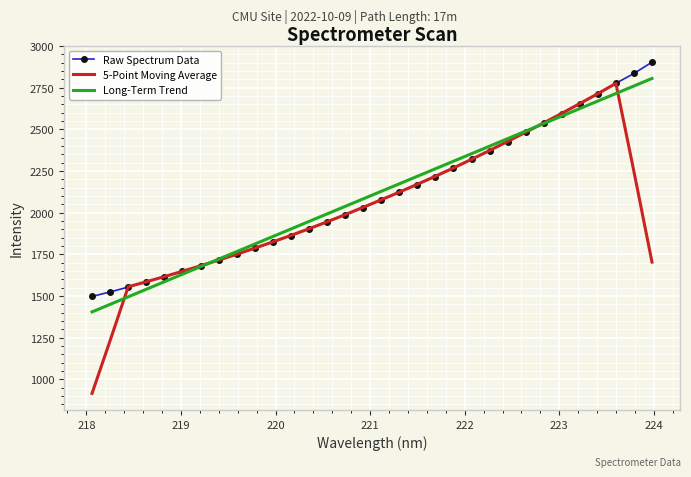

At how many categories does at least one series exceed 2370?

10